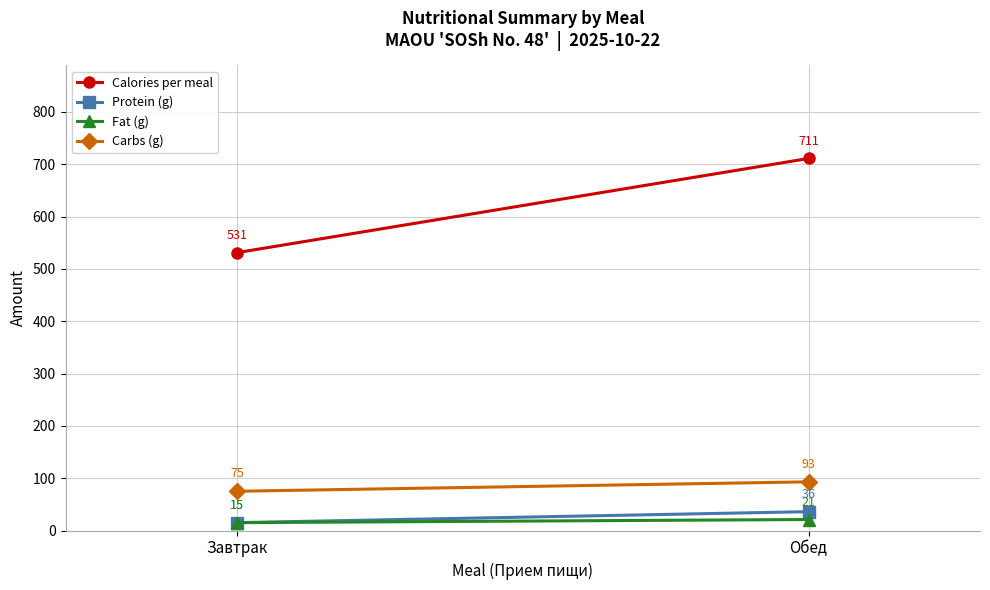

What is the highest value of the Fat (g) series?

21